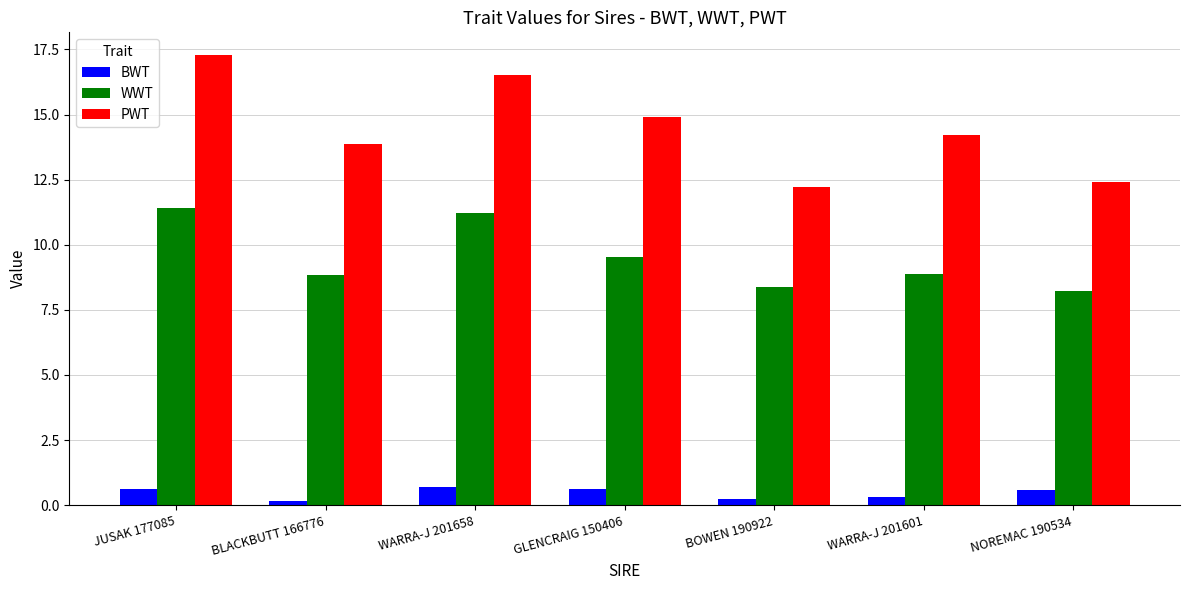

What is the difference between the WWT values at WARRA-J 201601 and BOWEN 190922?

0.5